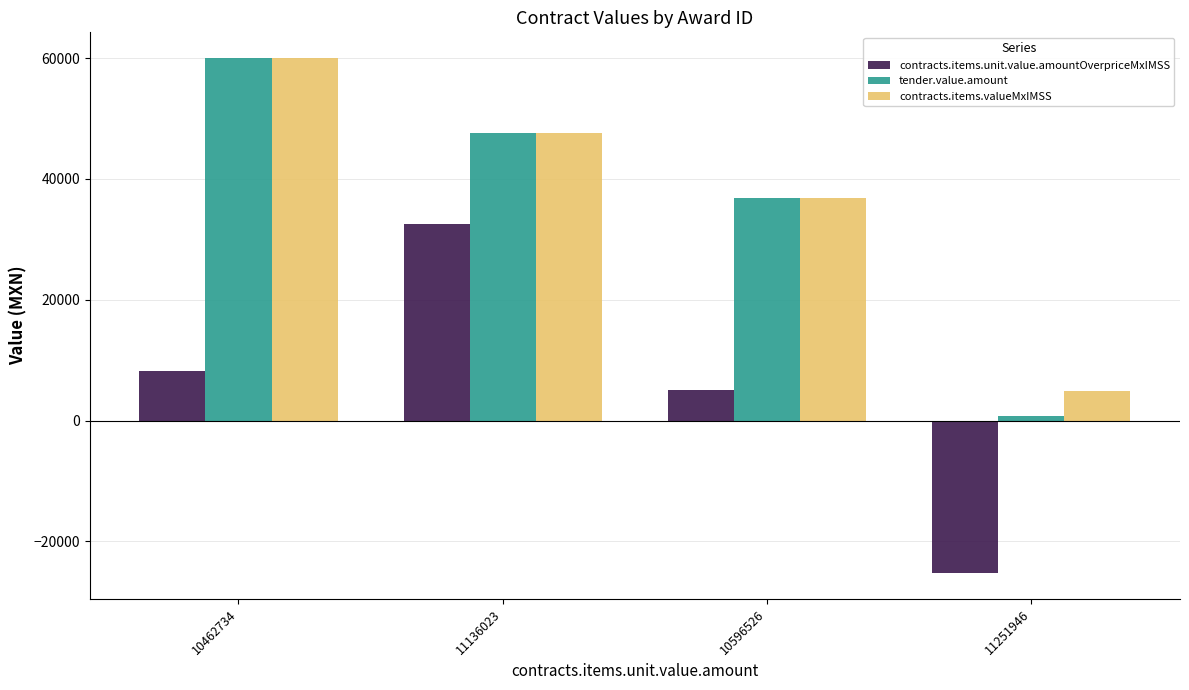

At which label does contracts.items.unit.value.amountOverpriceMxIMSS first exceed 8278?

10462734